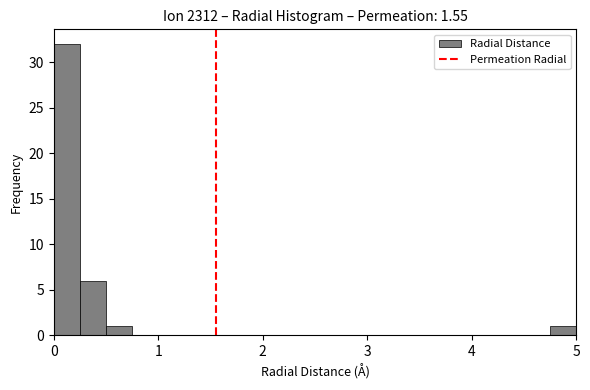

Read against the x-axis, roughly where is the centre of the tallest bar?

0.1